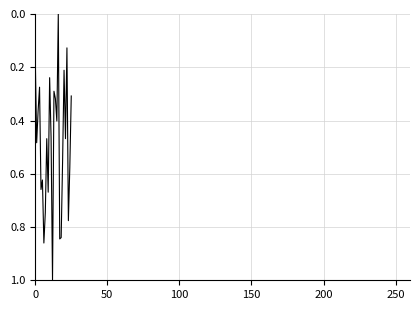

What is the difference between the maximum and minimum values?

1.0